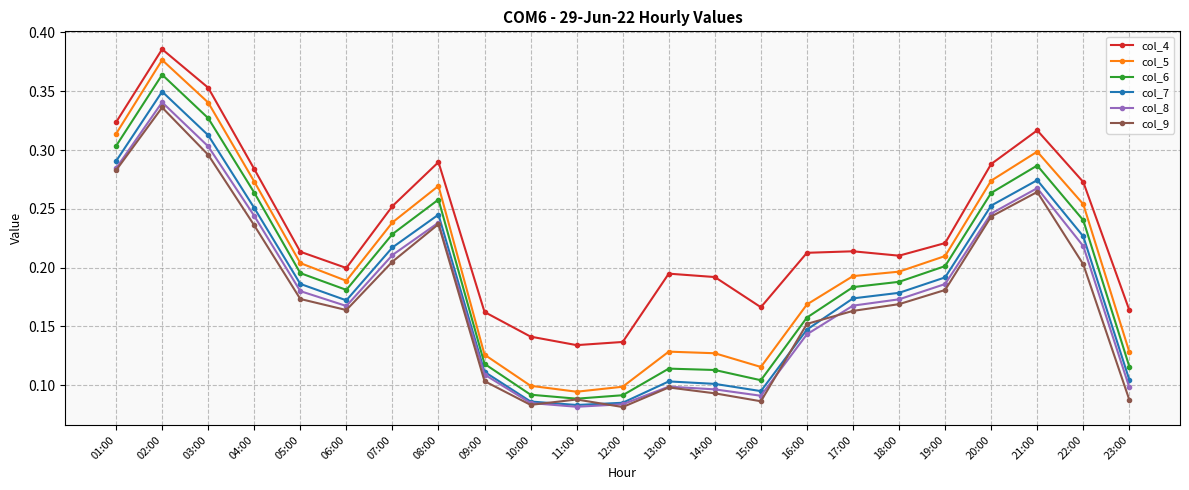

What position from the right is 18:00?

6